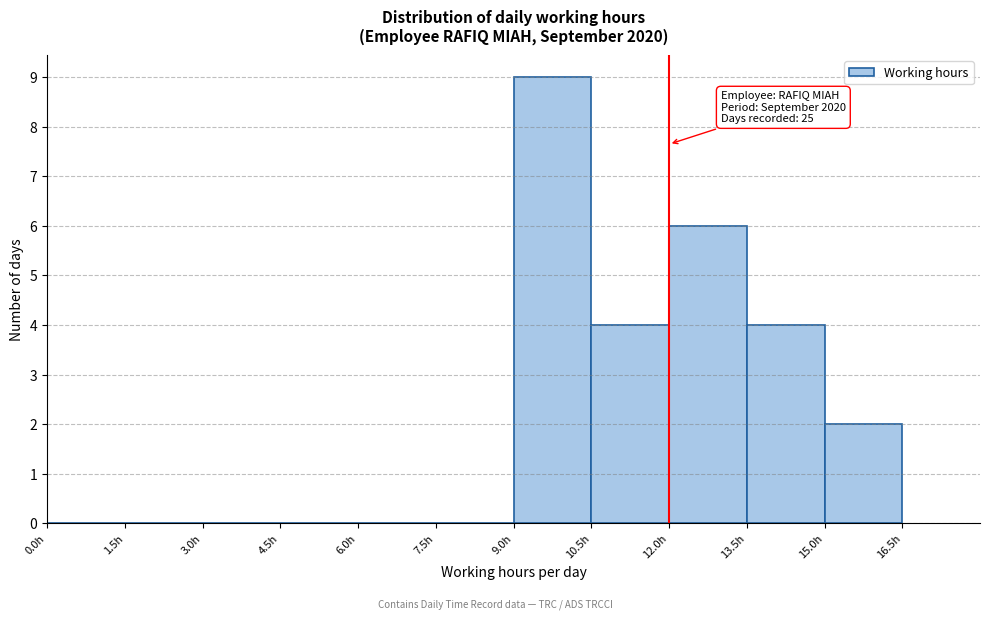

Over which range of the x-axis is the bar tallest?

9.0 to 10.5